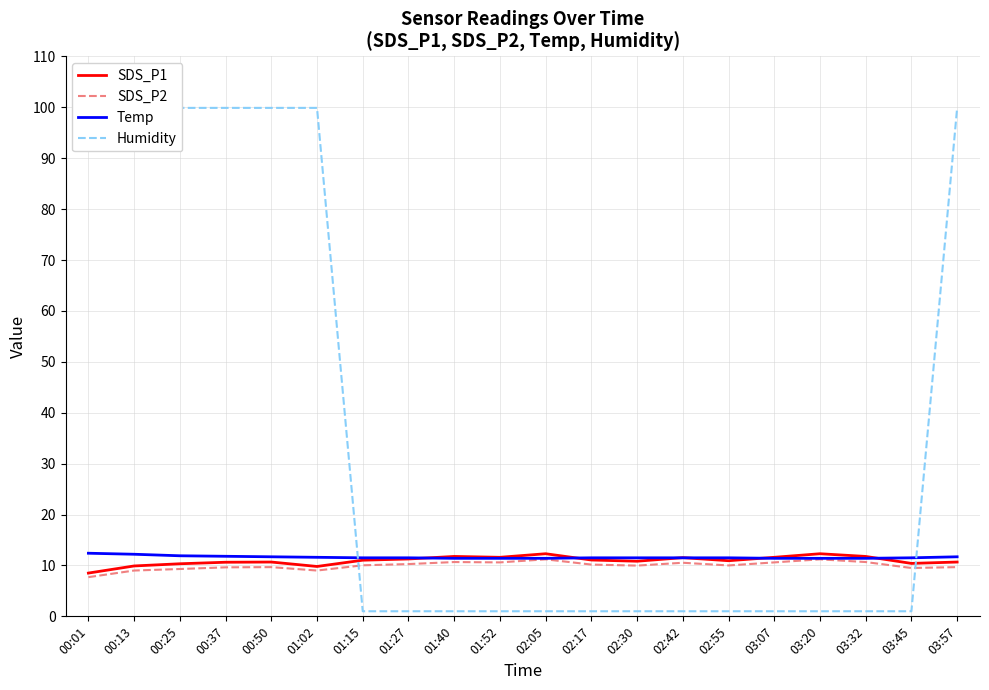

What is the minimum value for SDS_P1?

8.5